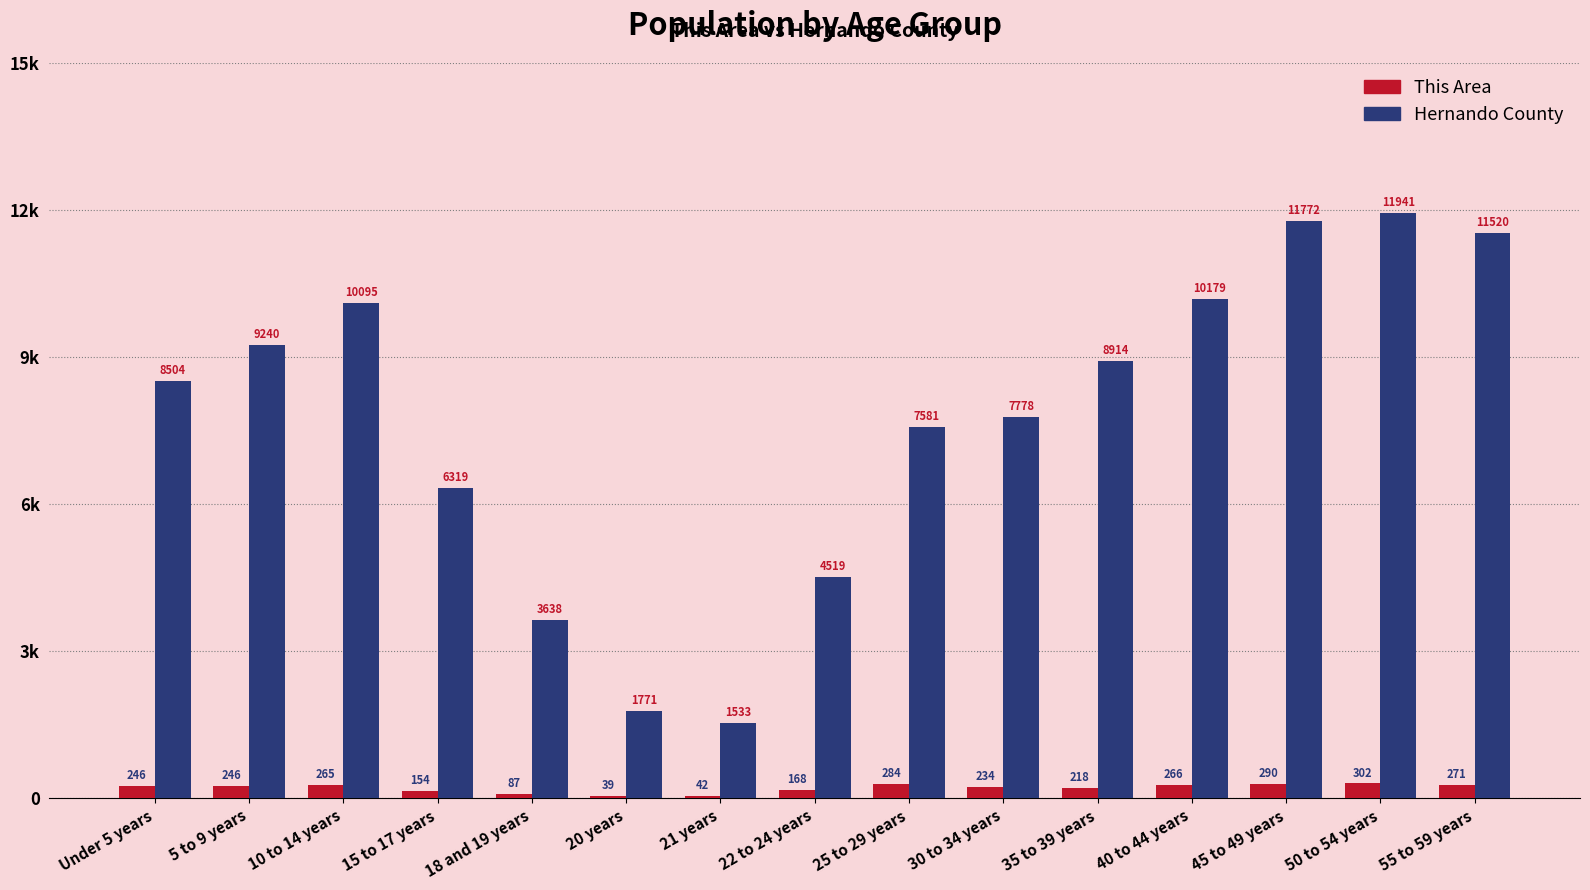

What are all the series names shown in the legend?

This Area, Hernando County